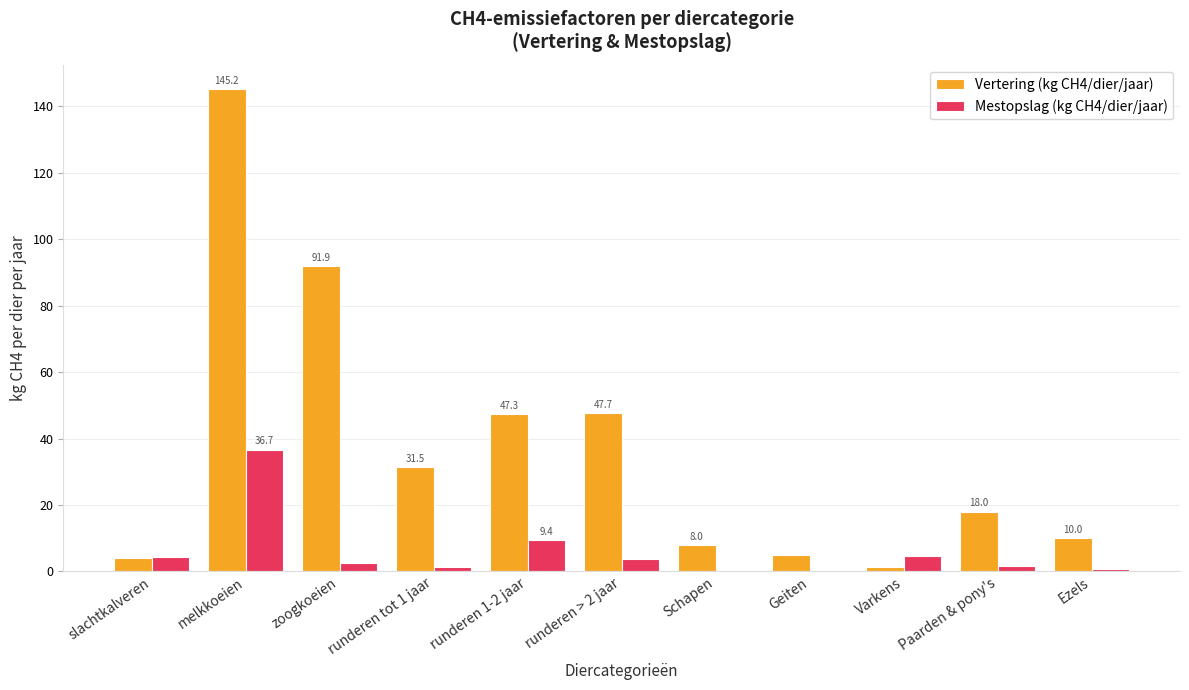

True or false: Vertering (kg CH4/dier/jaar) has a value of 14.6 at Ezels.

False